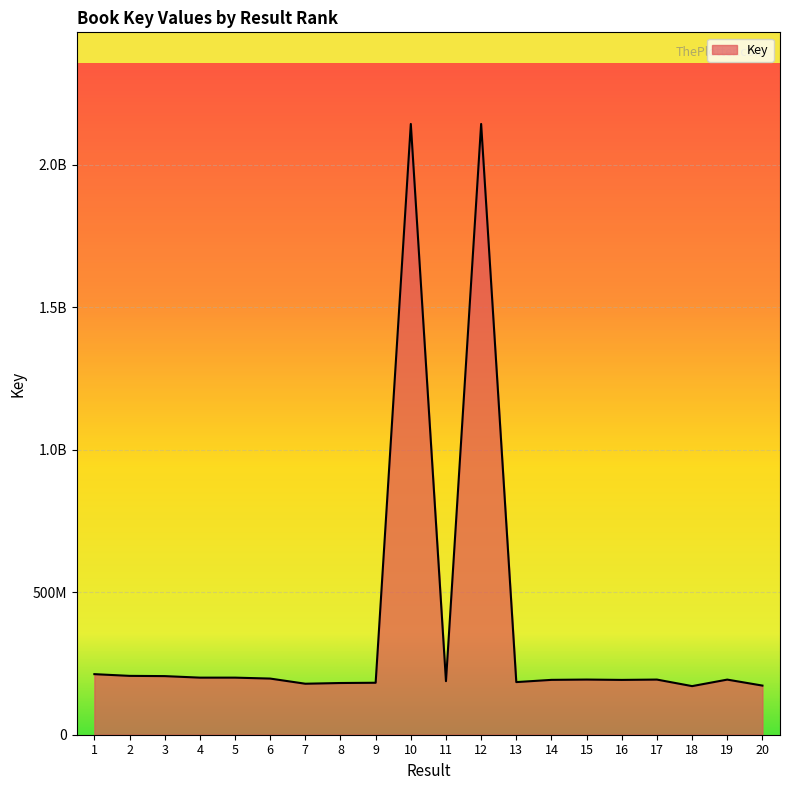

Is this an area chart (filled region under the line)?

Yes